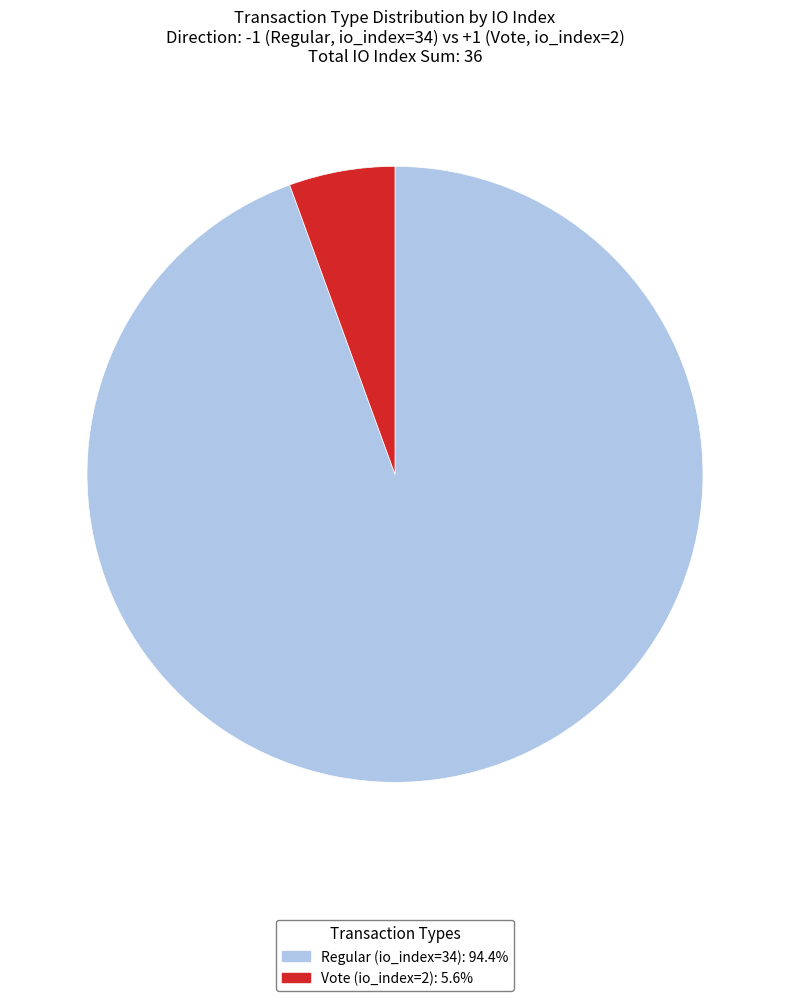

Which slice is the largest?

Regular (io_index=34)